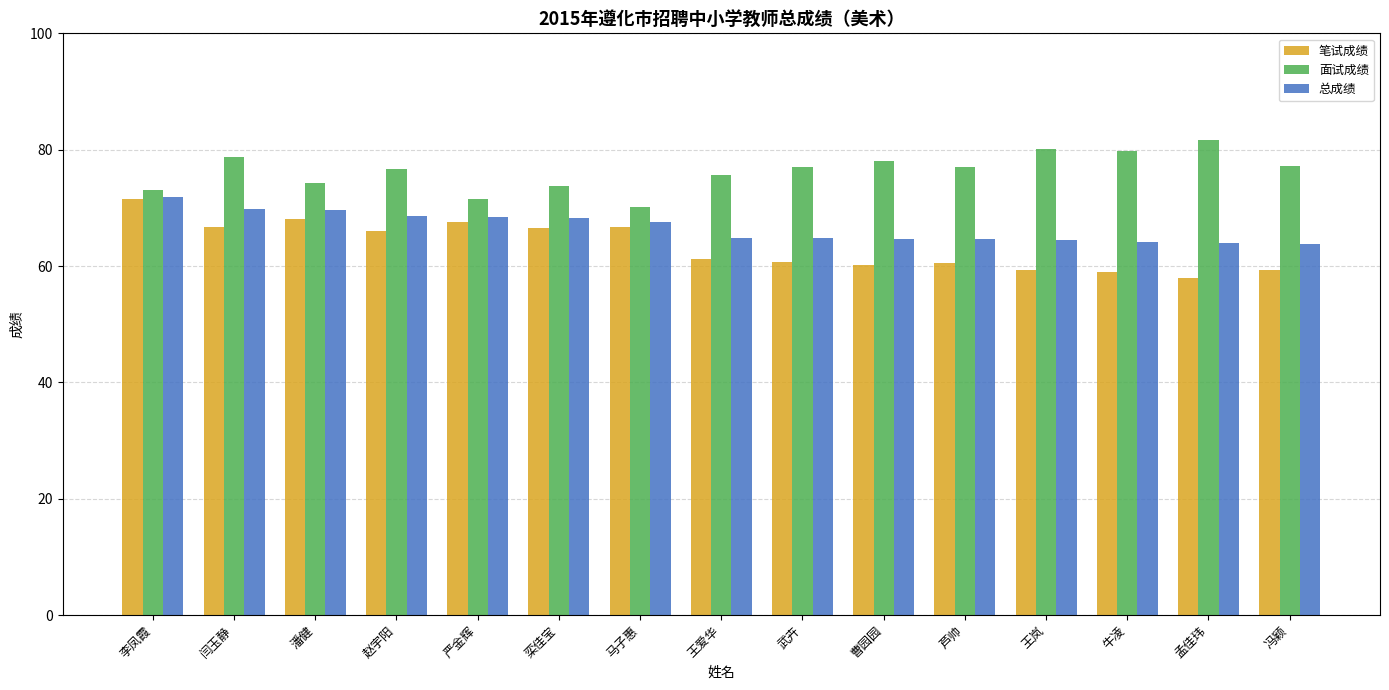

What are all the series names shown in the legend?

笔试成绩, 面试成绩, 总成绩